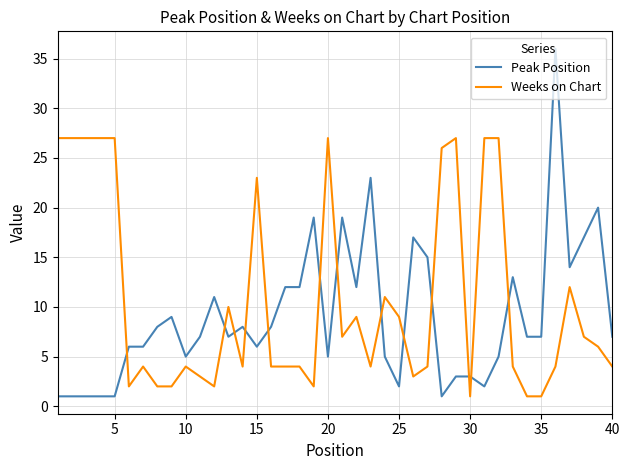

Is this an area chart (filled region under the line)?

No